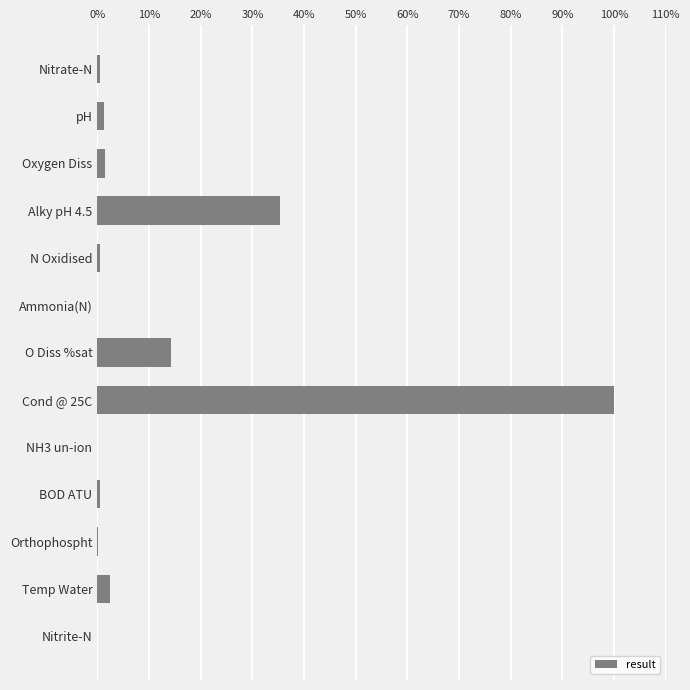

Which label corresponds to the largest value in the chart?

Cond @ 25C